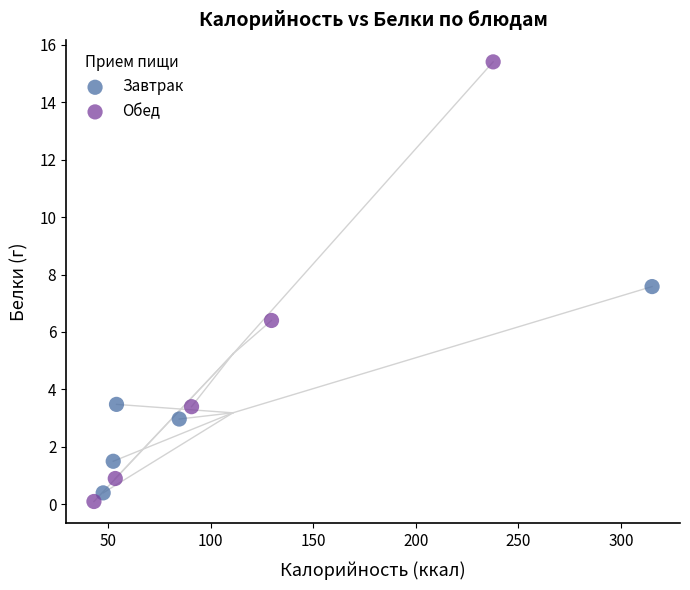

What are all the series names shown in the legend?

Завтрак, Обед